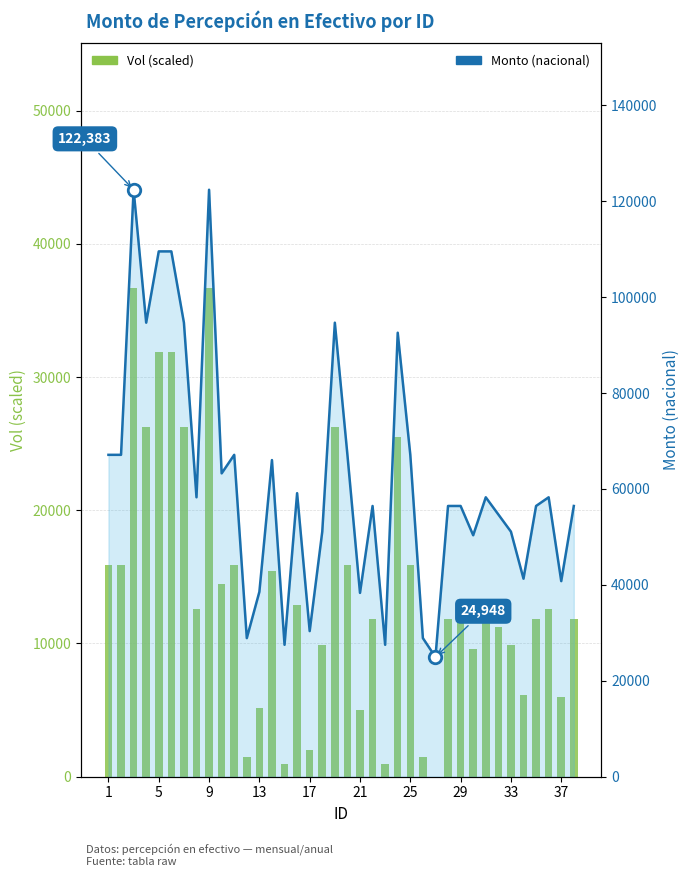

How many groups of bars are there?

38